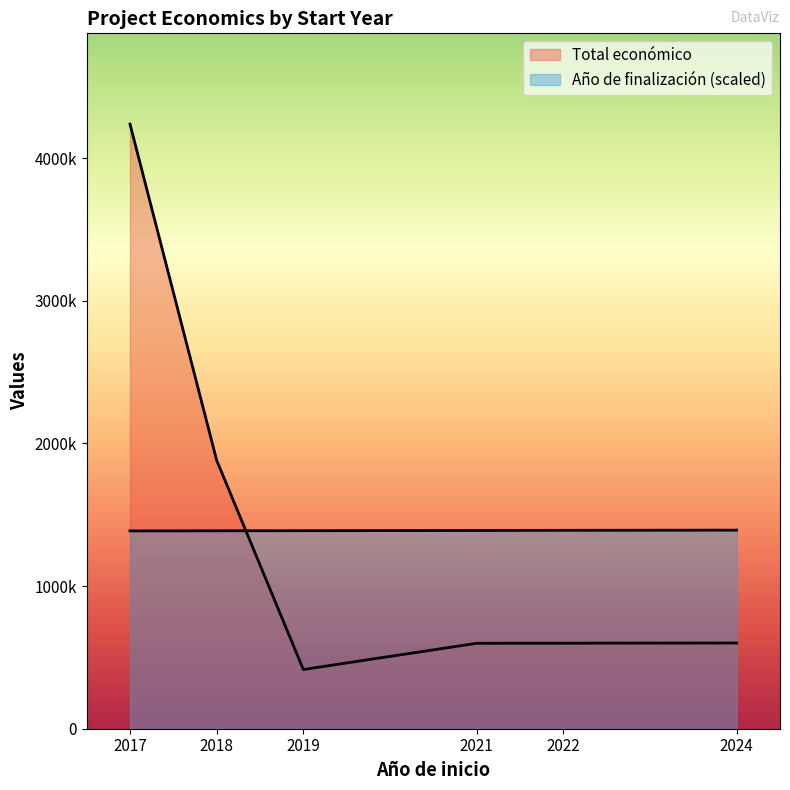

Where is Año de finalización nearest to the value 2023?

2021